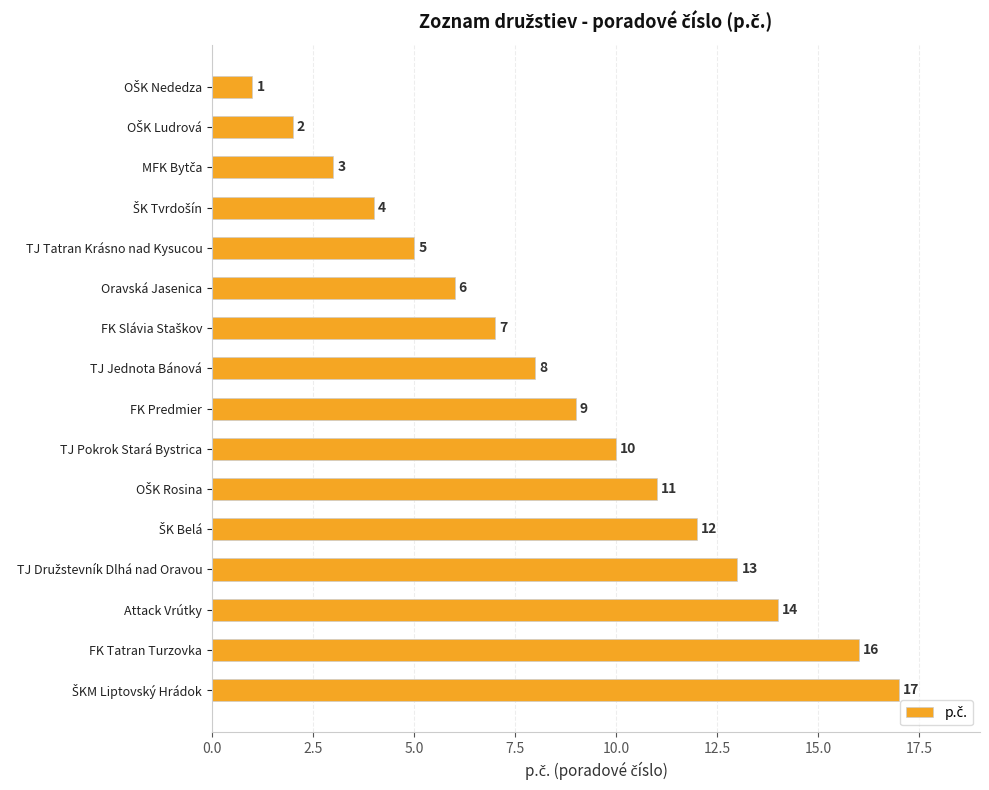

What is the maximum value shown in the chart?

17